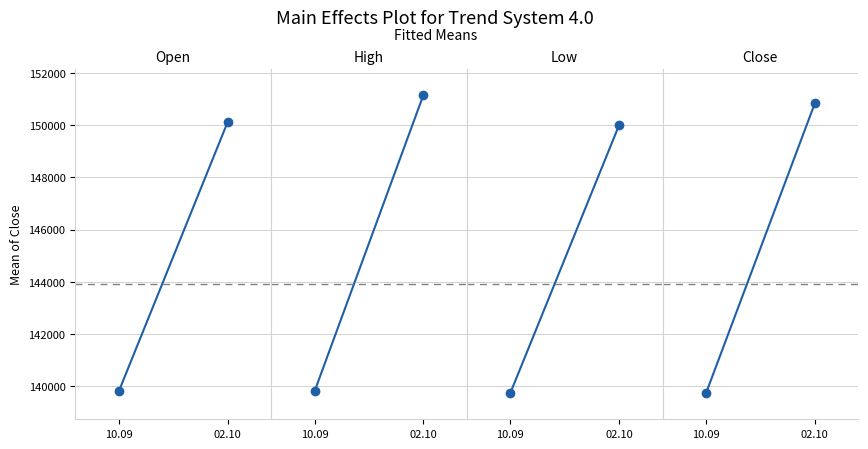

Is it true that Low equals 255811 at 02.10?

False